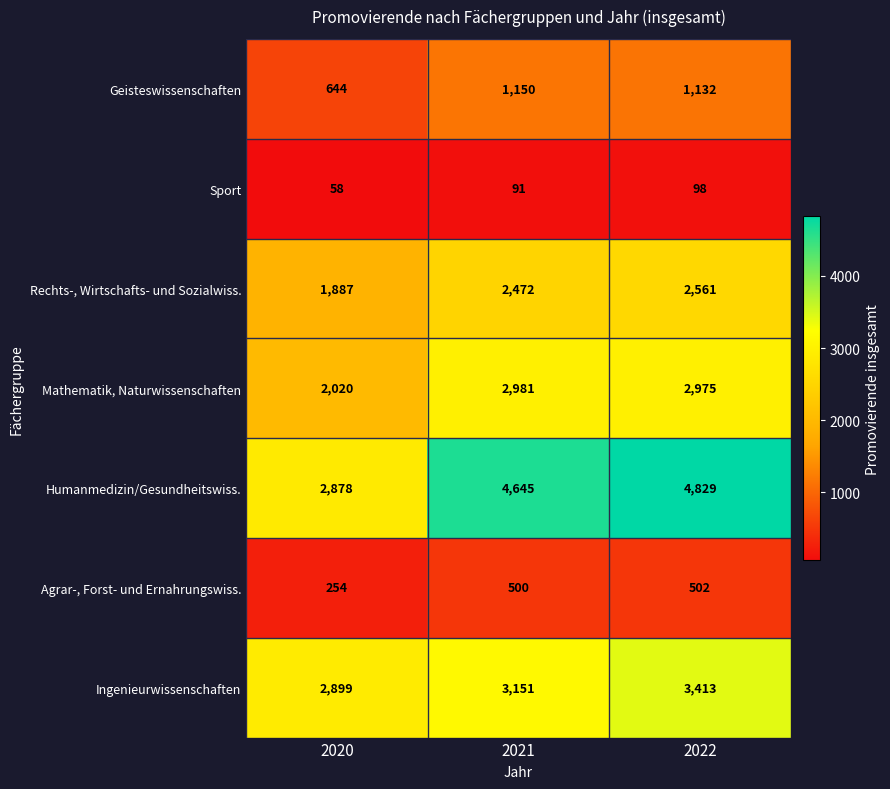

How many data points does each series have?

3